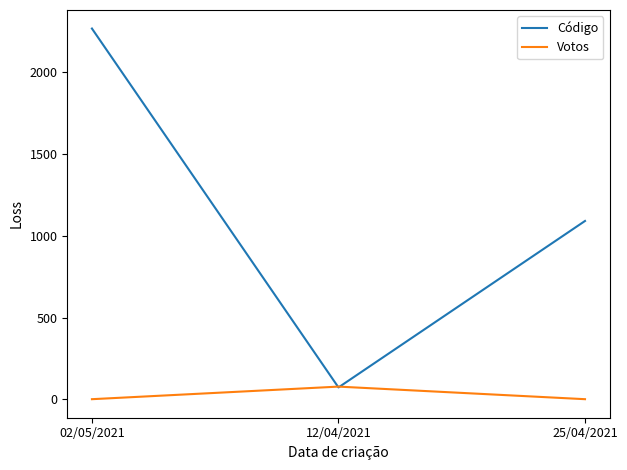

What is the difference between the highest and lowest values at 02/05/2021?

2269